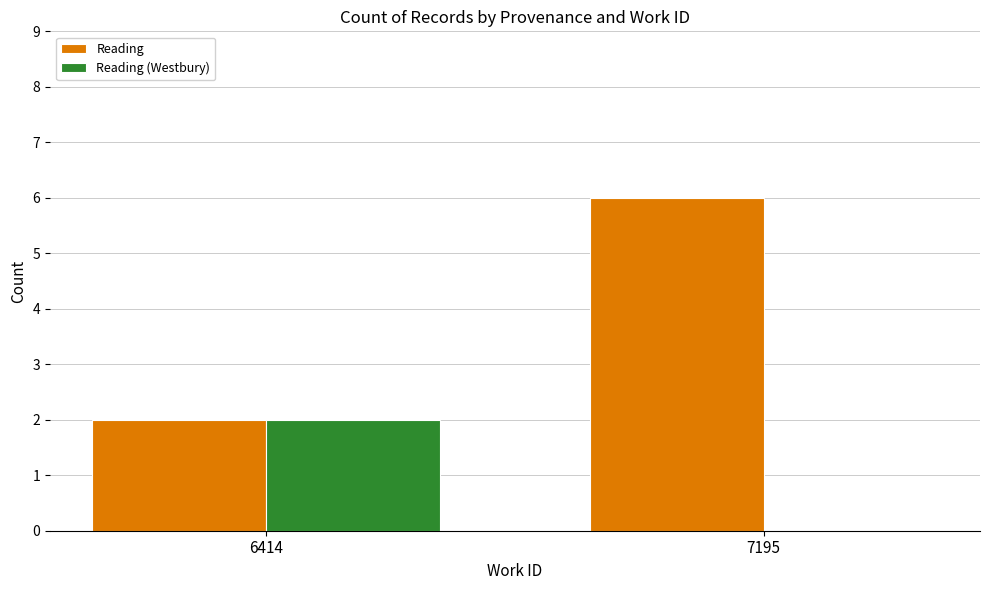

Count the number of categories in the chart.

2